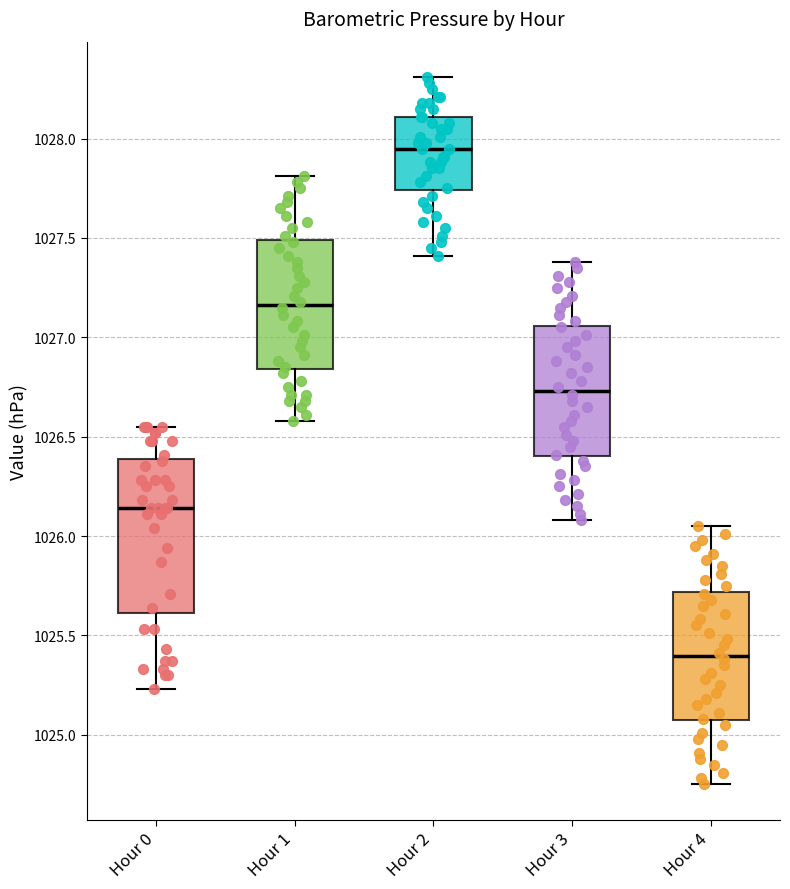

Reading left to right, transcribe this box plot: for each box, give where its median line is, the range the box spans, and where its two whiskers end, as read against the y-axis. The values are not printed on the chart, so give them approximately, as read against the axis.

Hour 0: median 1026.15, box 1025.60 to 1026.40, whiskers 1025.25 to 1026.55
Hour 1: median 1027.15, box 1026.85 to 1027.50, whiskers 1026.60 to 1027.80
Hour 2: median 1027.95, box 1027.75 to 1028.10, whiskers 1027.40 to 1028.30
Hour 3: median 1026.75, box 1026.40 to 1027.05, whiskers 1026.10 to 1027.40
Hour 4: median 1025.40, box 1025.05 to 1025.70, whiskers 1024.75 to 1026.05